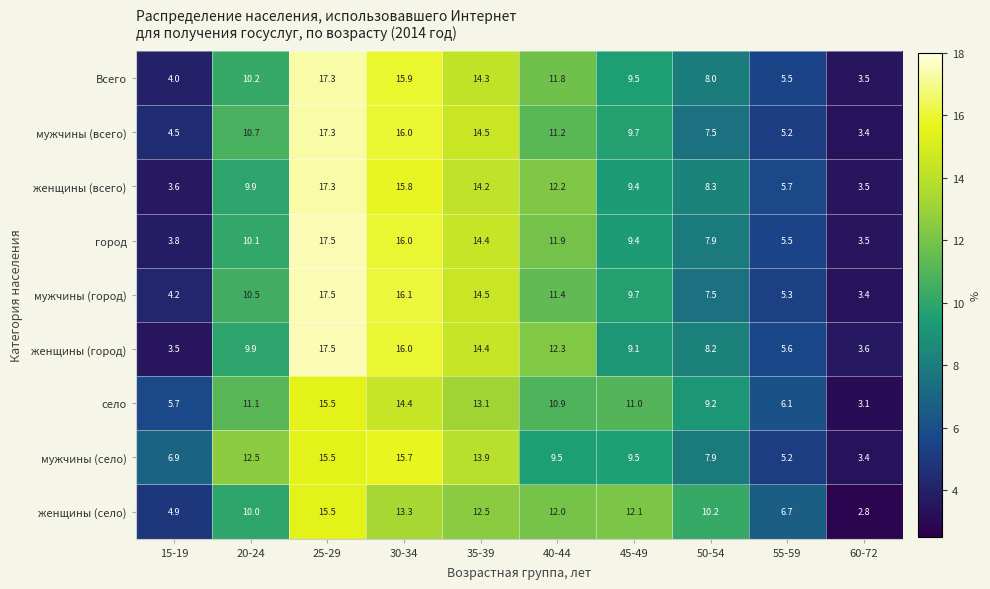

Where is село nearest to the value 9?

50-54